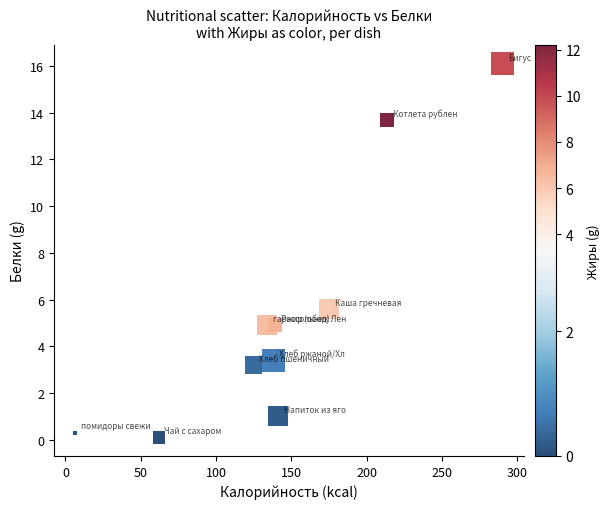

What Y value in the scatter plot is closest to 8?

5.6